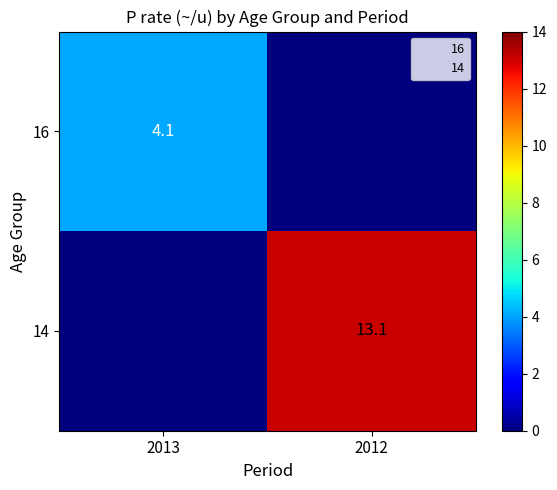

The 16 series shows 6.7 at 2013. True or false?

False